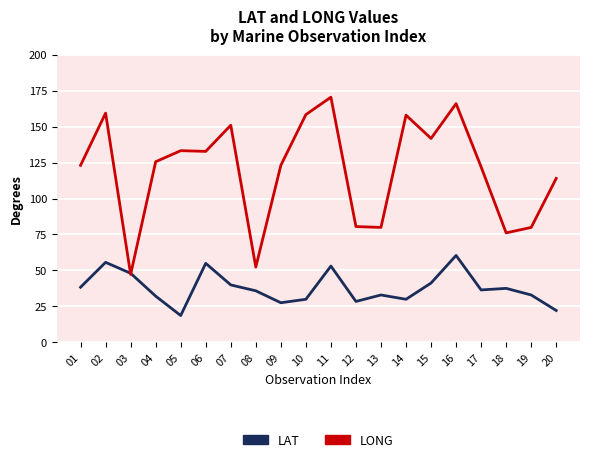

What is the greatest value displayed?

170.5